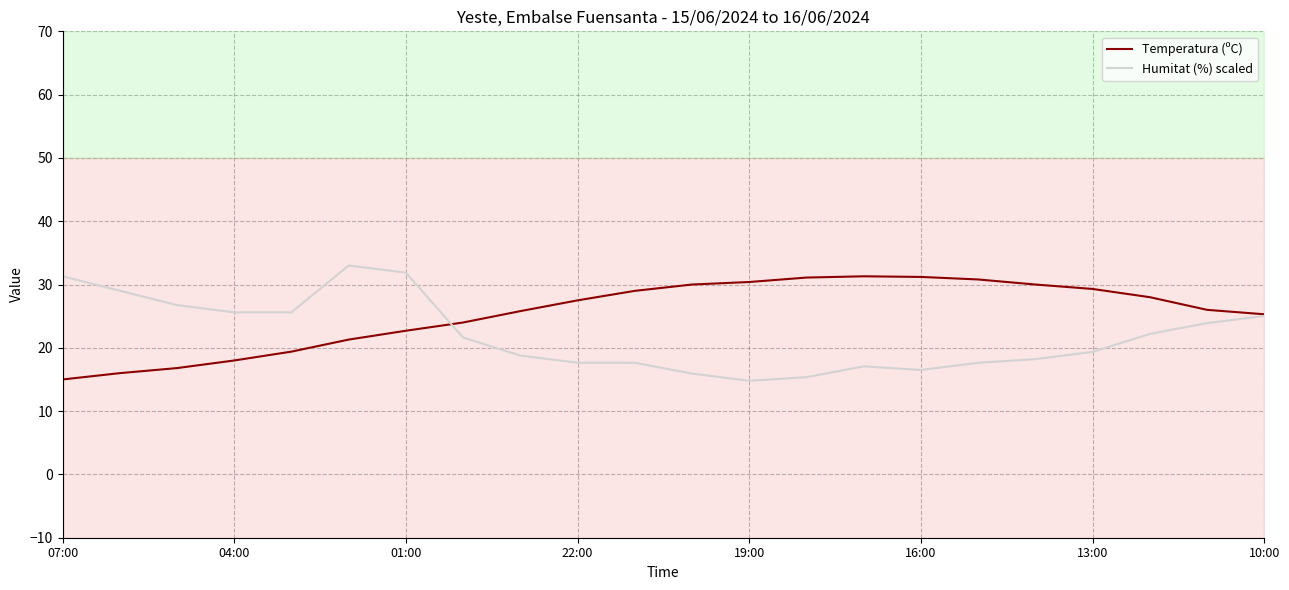

Reading left to right, list all the values displayed in this chart.

Temperatura (ºC): 15.0	16.0	16.8	18.0	19.4	21.3	22.7	24.0	25.8	27.5	29.0	30.0	30.4	31.1	31.3	31.2	30.8	30.0	29.3	28.0	26.0	25.3
Humitat (%) scaled: 31.3	29.0	26.7	25.6	25.6	33.0	31.9	21.6	18.8	17.6	17.6	15.9	14.8	15.4	17.1	16.5	17.6	18.2	19.3	22.2	23.9	25.0